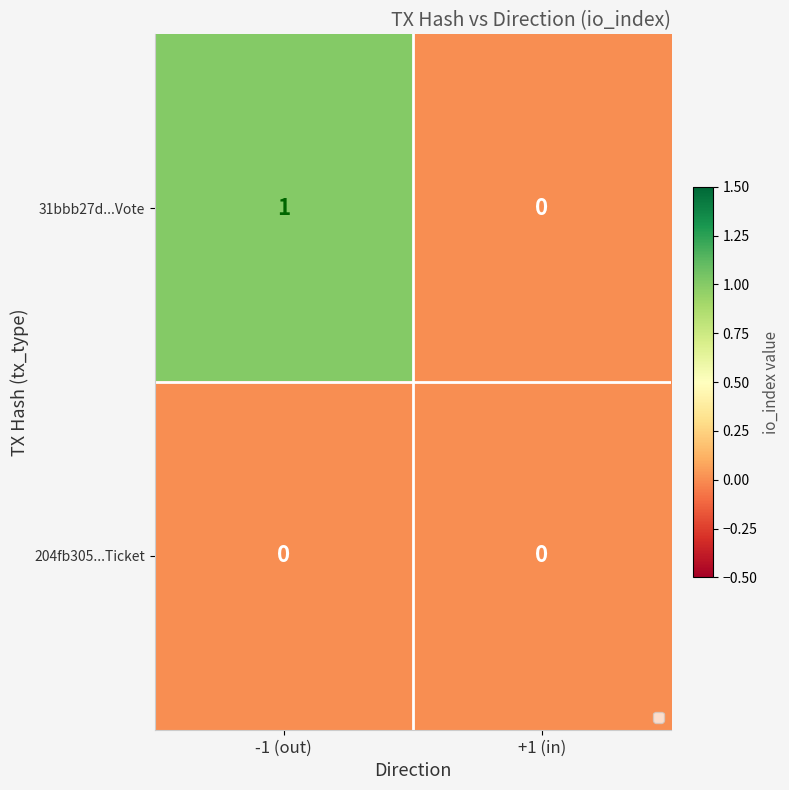

What is the maximum value shown in the chart?

1